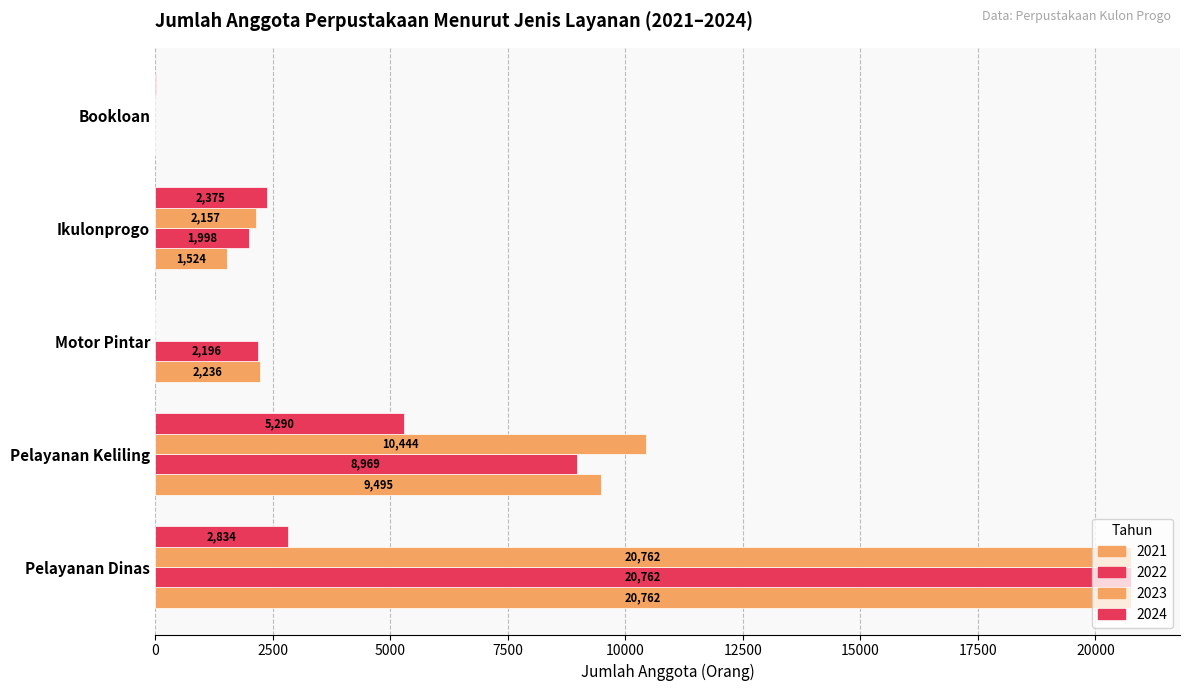

Between Motor Pintar and Ikulonprogo, which series saw the biggest shift?

2024